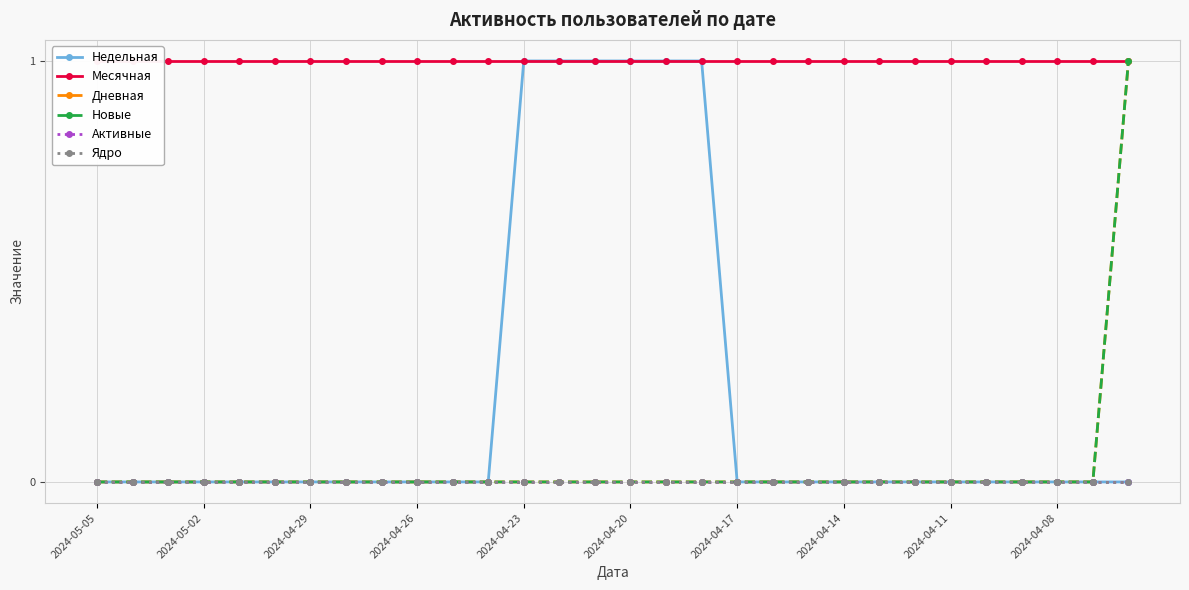

True or false: Месячная has a value of 0 at 2024-04-20.

False